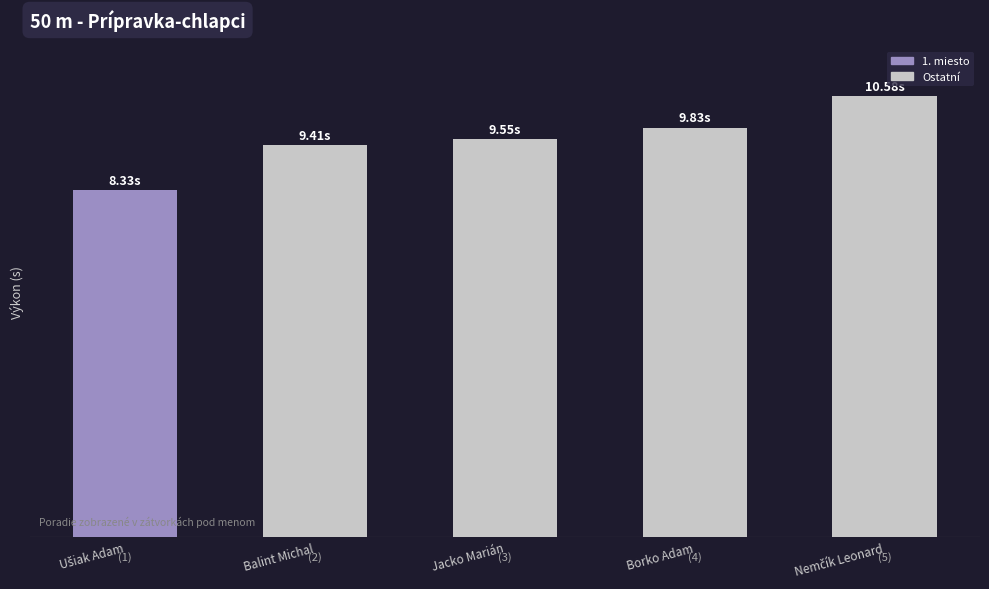

Is it true that the value at Balint Michal is 9.4?

True